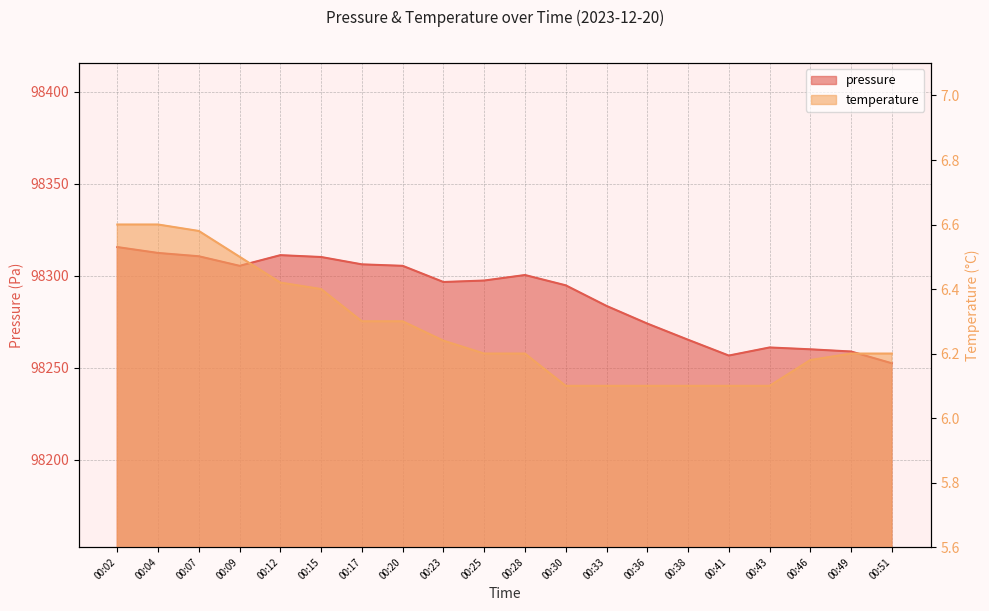

What is the value of the pressure point at the 13th from the left?

98283.6